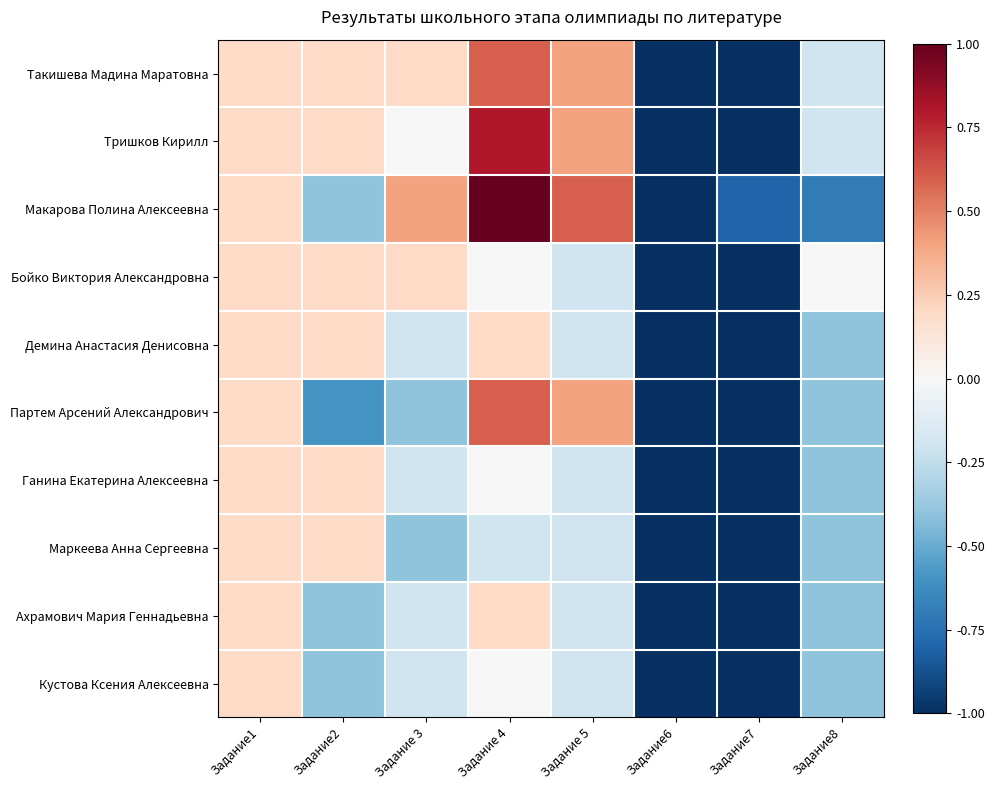

Rank the series by their maximum value, from lowest to highest.

Бойко Виктория Александровна, Демина Анастасия Денисовна, Ганина Екатерина Алексеевна, Маркеева Анна Сергеевна, Ахрамович Мария Геннадьевна, Кустова Ксения Алексеевна, Такишева Мадина Маратовна, Партем Арсений Александрович, Тришков Кирилл, Макарова Полина Алексеевна